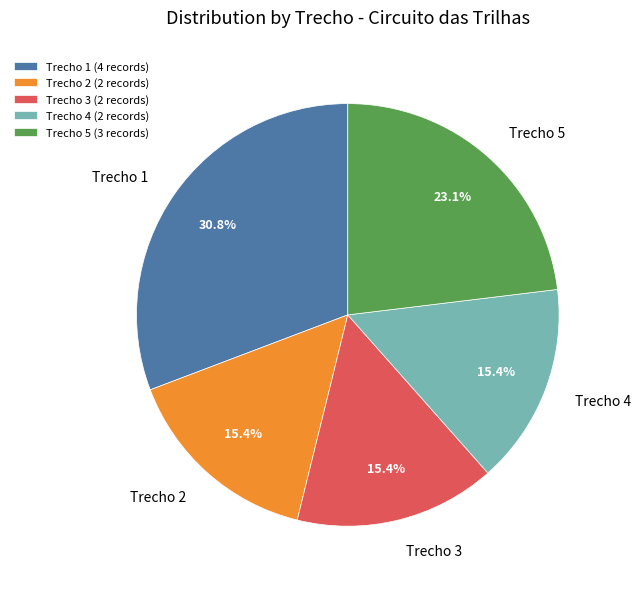

How much of the chart is everything except Trecho 4?

84.6%